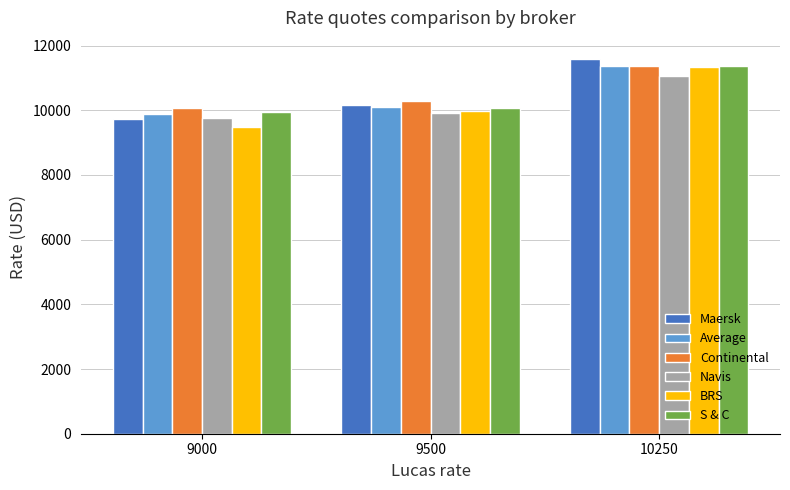

Reading left to right, transcribe all the data shown in this chart.

Maersk: 9000=9744.8	9500=10149.2	10250=11574.2
Average: 9000=9876.0	9500=10114.1	10250=11383.0
Continental: 9000=10062.5	9500=10300.0	10250=11359.1
Navis: 9000=9775.0	9500=9912.5	10250=11068.2
BRS: 9000=9487.5	9500=9983.3	10250=11345.5
S & C: 9000=9937.5	9500=10079.2	10250=11381.8